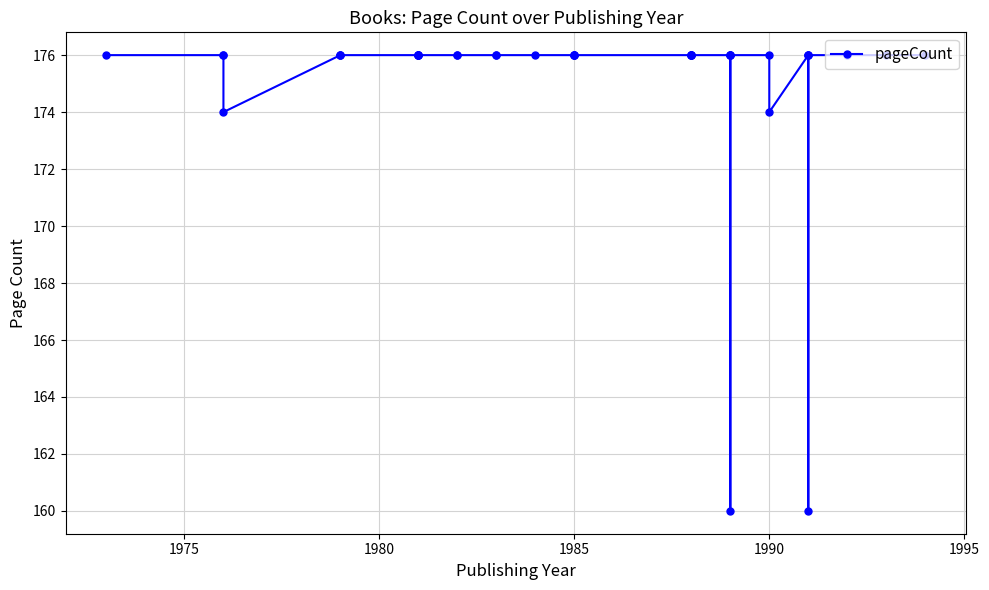

What is the greatest value displayed?

176